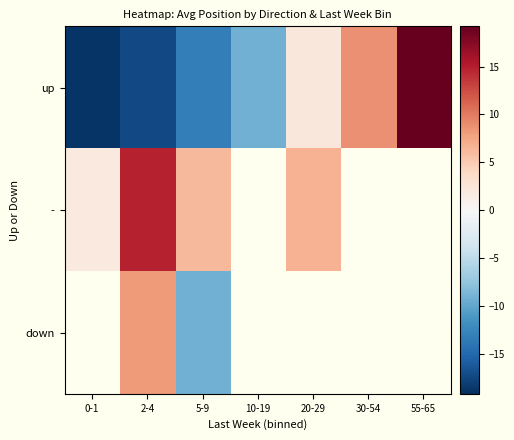

At which category does the chart reach its minimum across all series?

0-1